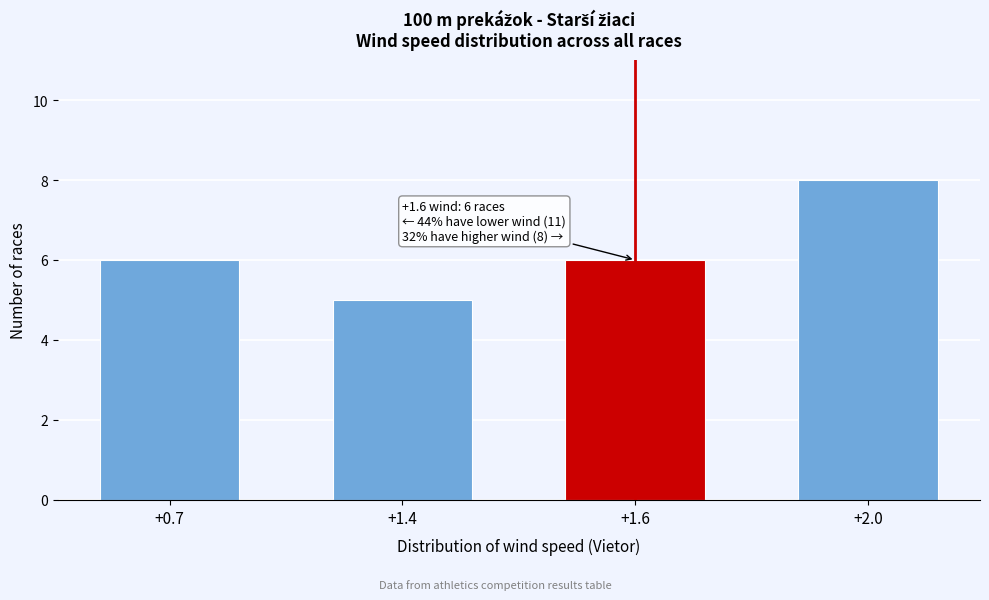

Reading left to right, transcribe all the data shown in this chart.

+0.7=6	+1.4=5	+1.6=6	+2.0=8